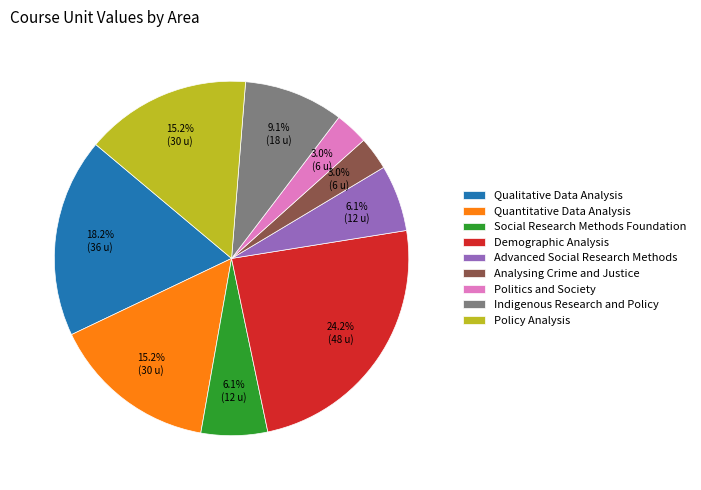

Is the sum of Indigenous Research and Policy and Quantitative Data Analysis greater than half?

No